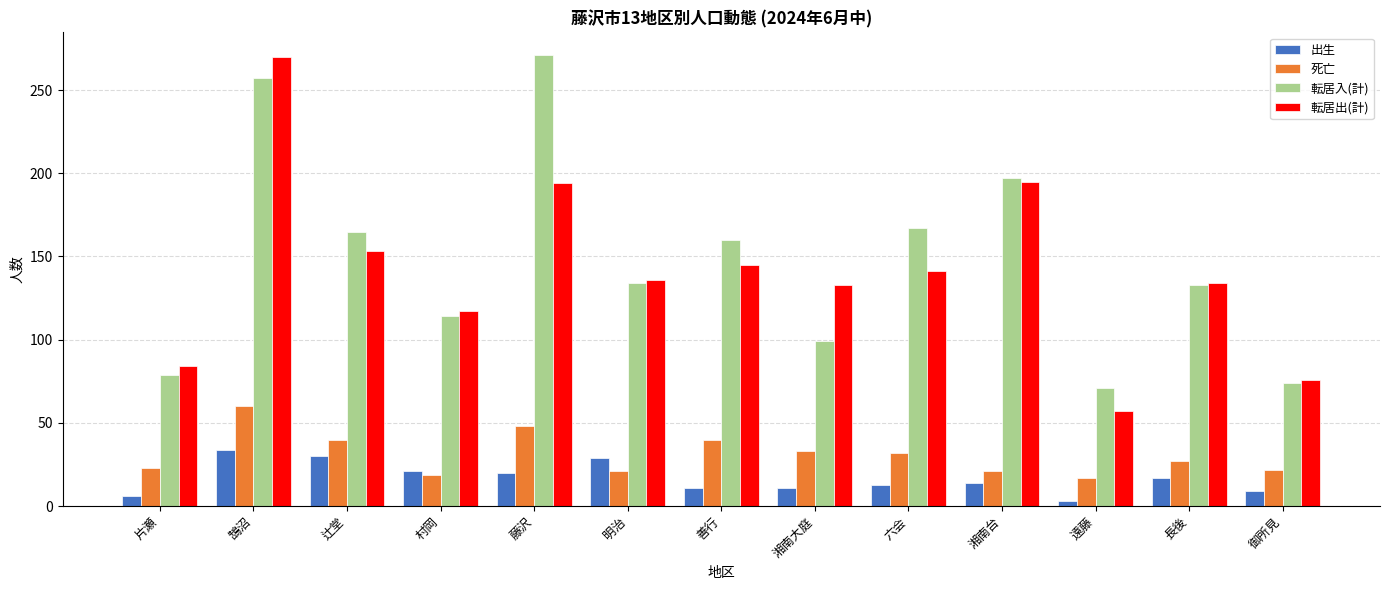

Rank the series at 藤沢 from lowest to highest value.

出生, 死亡, 転居出(計), 転居入(計)